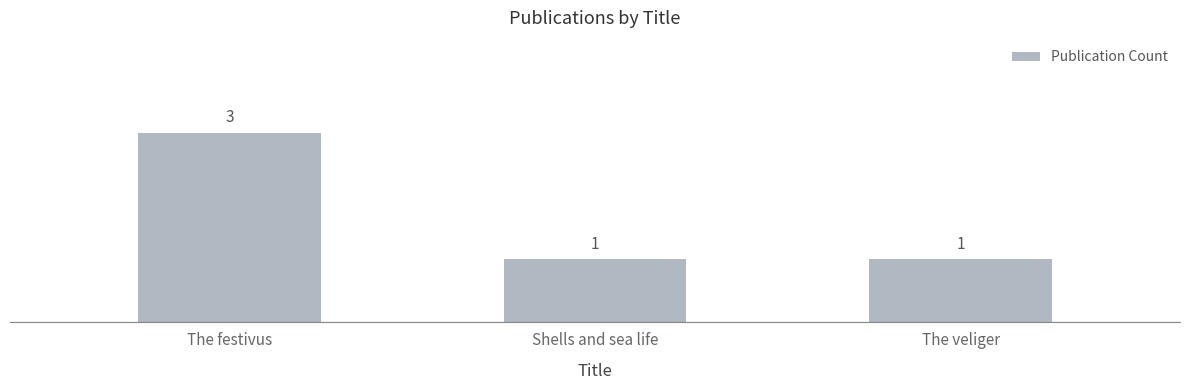

What is the sum of all values?

5